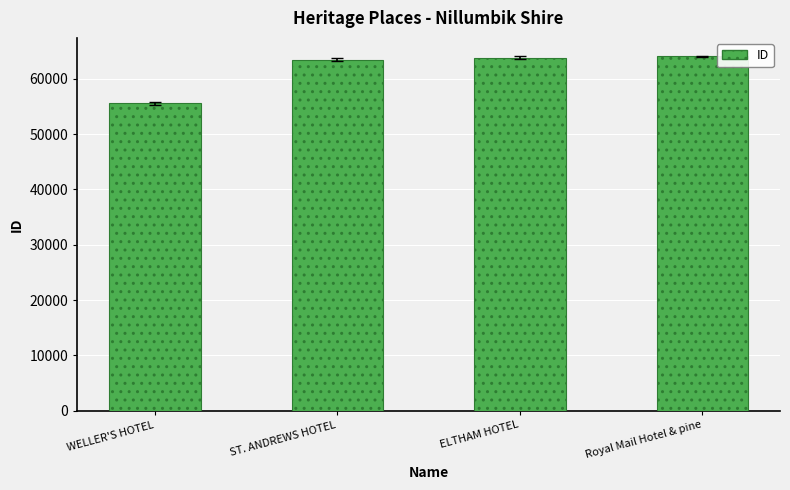

What is the ratio of the value at ELTHAM HOTEL to the value at ST. ANDREWS HOTEL?

1.0